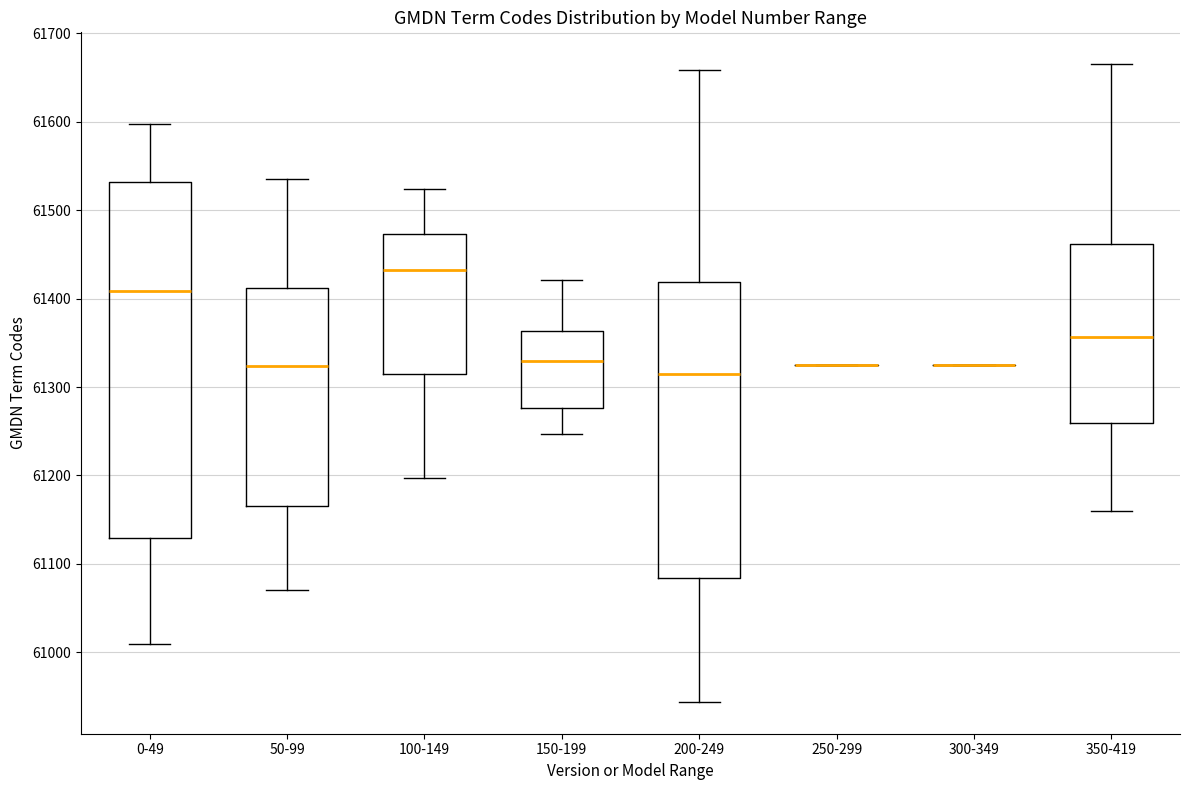

Reading left to right, transcribe this box plot: for each box, give where its median line is, the range the box spans, and where its two whiskers end, as read against the y-axis. The values are not printed on the chart, so give them approximately, as read against the axis.

0-49: median 61340, box 61130 to 61520, whiskers 60930 to 61720
50-99: median 61260, box 61250 to 61430, whiskers 61070 to 61540
100-149: median 61360, box 61270 to 61420, whiskers 61150 to 61500
150-199: median 61290, box 61250 to 61410, whiskers 61230 to 61420
200-249: median 61260, box 61100 to 61570, whiskers 60930 to 61680
250-299: box collapsed to a line at 61330, whiskers 61330 to 61330
300-349: box collapsed to a line at 61330, whiskers 61330 to 61330
350-419: median 61450, box 61220 to 61540, whiskers 61000 to 61640